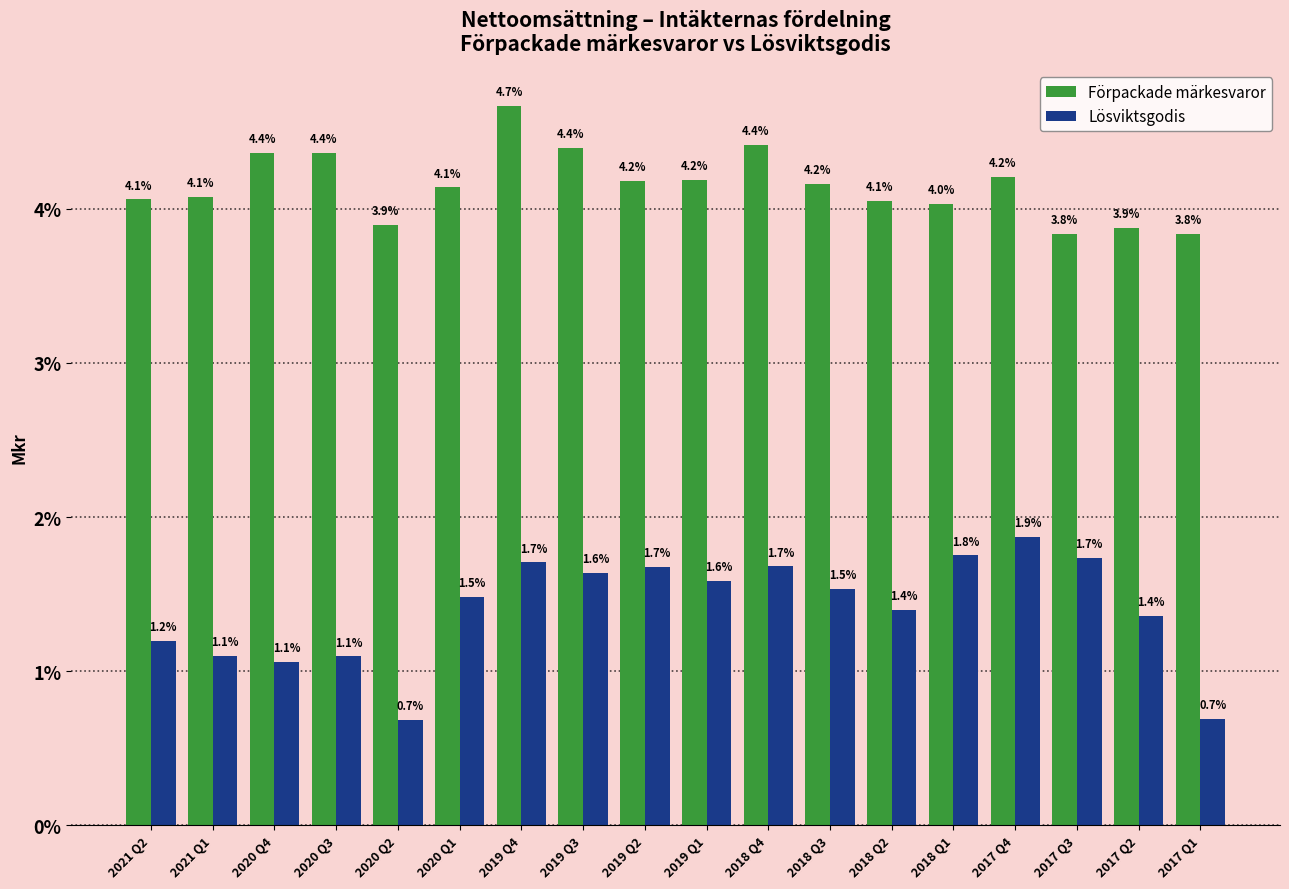

Reading left to right, what are all the values shown in this chart?

Förpackade märkesvaror: 4.1	4.1	4.4	4.4	3.9	4.1	4.7	4.4	4.2	4.2	4.4	4.2	4.1	4.0	4.2	3.8	3.9	3.8
Lösviktsgodis: 1.2	1.1	1.1	1.1	0.7	1.5	1.7	1.6	1.7	1.6	1.7	1.5	1.4	1.8	1.9	1.7	1.4	0.7